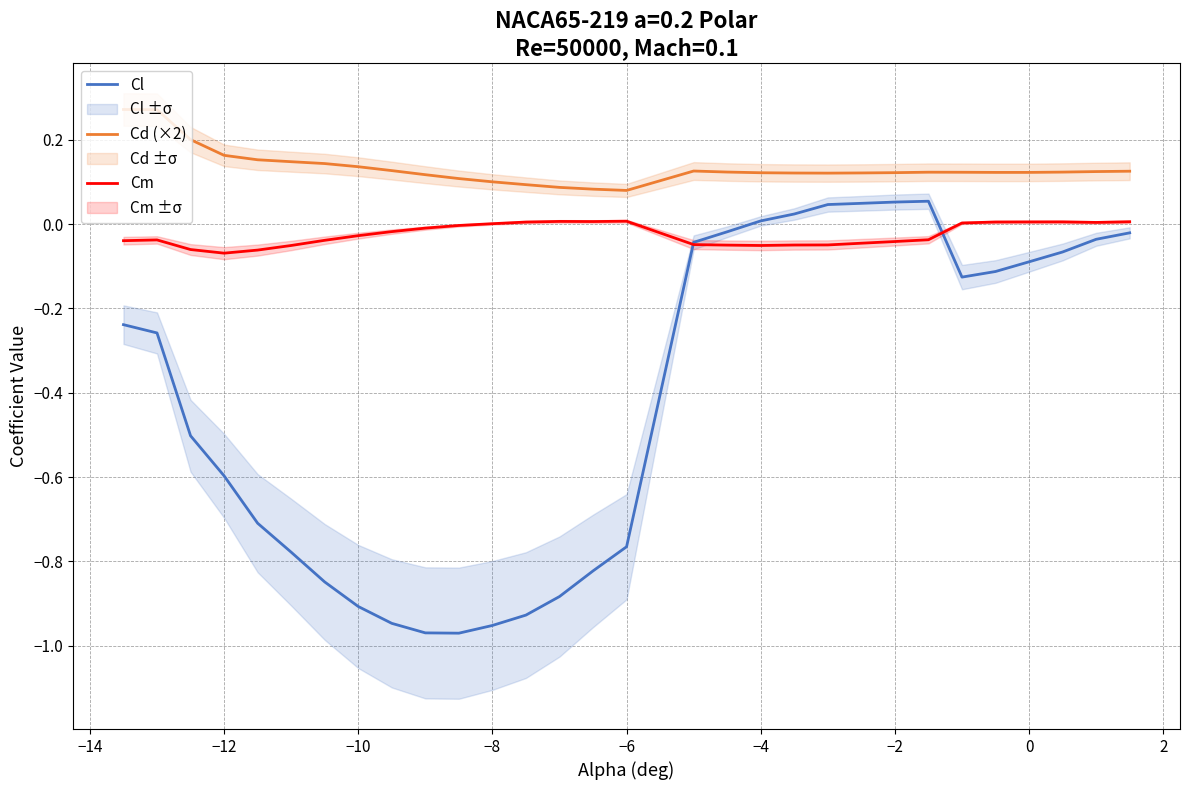

True or false: Cd (×2) and Cm intersect in this chart.

False